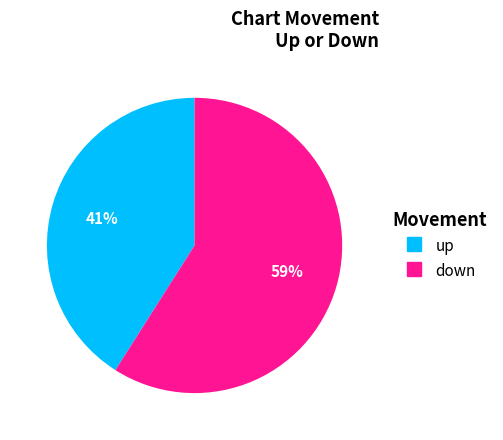

How many slices are in this pie chart?

2